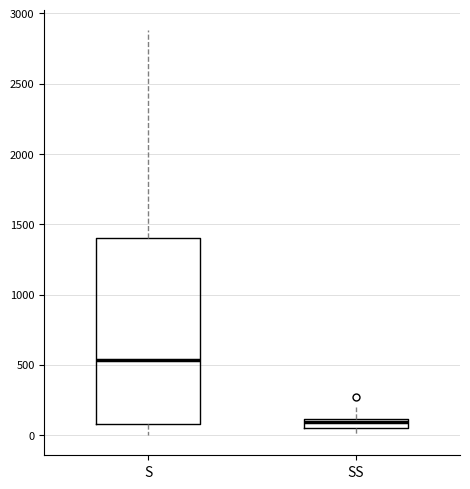

Where does the median line of the box for S sit on the y-axis? The values are not printed on the chart, so give them approximately, as read against the axis.

550